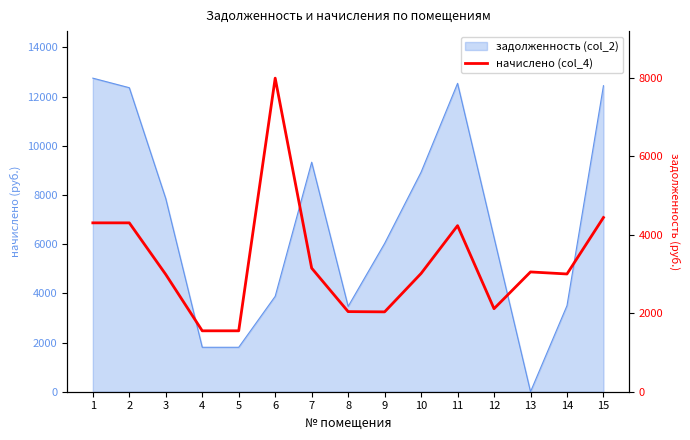

Reading left to right, extract all data points from this chart.

4302.7	4302.7	2987.3	1552.0	1552.0	7989.7	3149.3	2041.2	2034.7	3013.2	4231.4	2115.7	3052.1	3000.2	4438.8